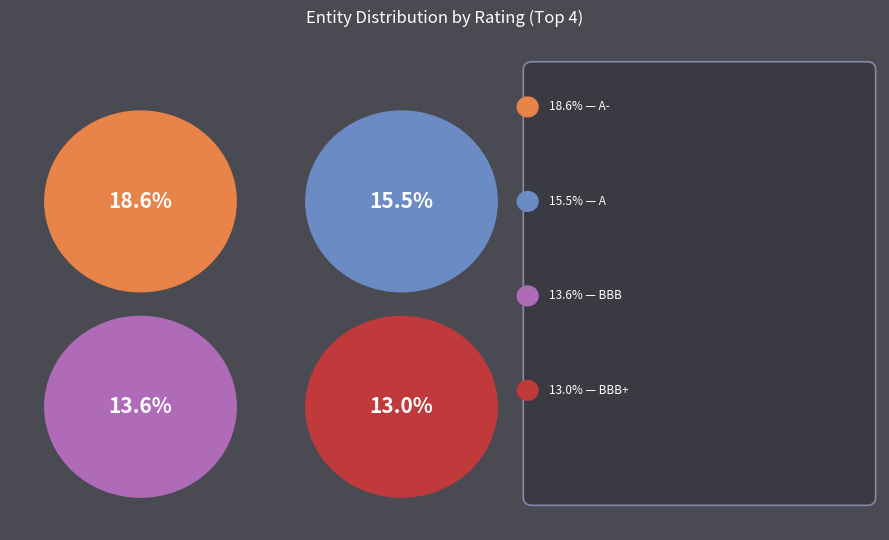

Does AA- represent more than half of the total?

No